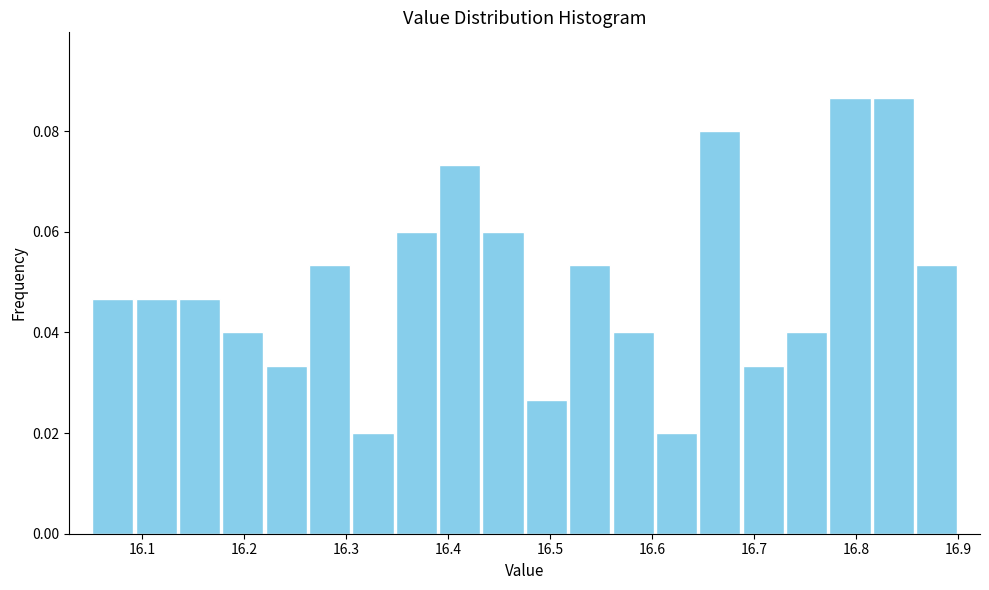

How tall is the bar that spans 16.86 to 16.90 on the x-axis? Neither the bar edges nor the heights are printed on the chart, so give them approximately, as read against the axes.

0.054